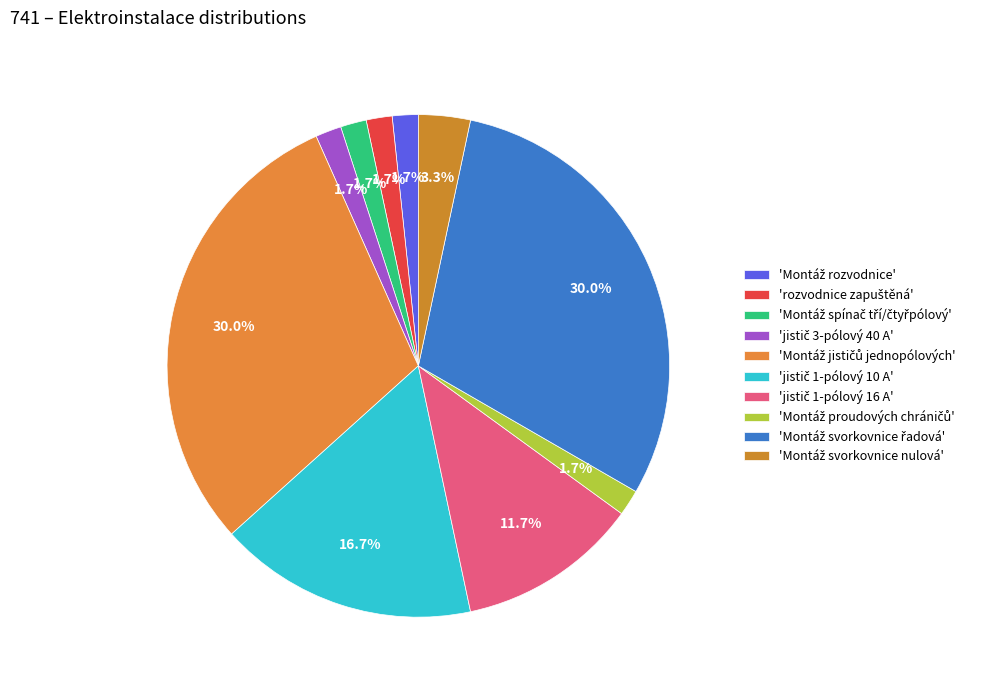

Is there a majority slice in this chart?

No